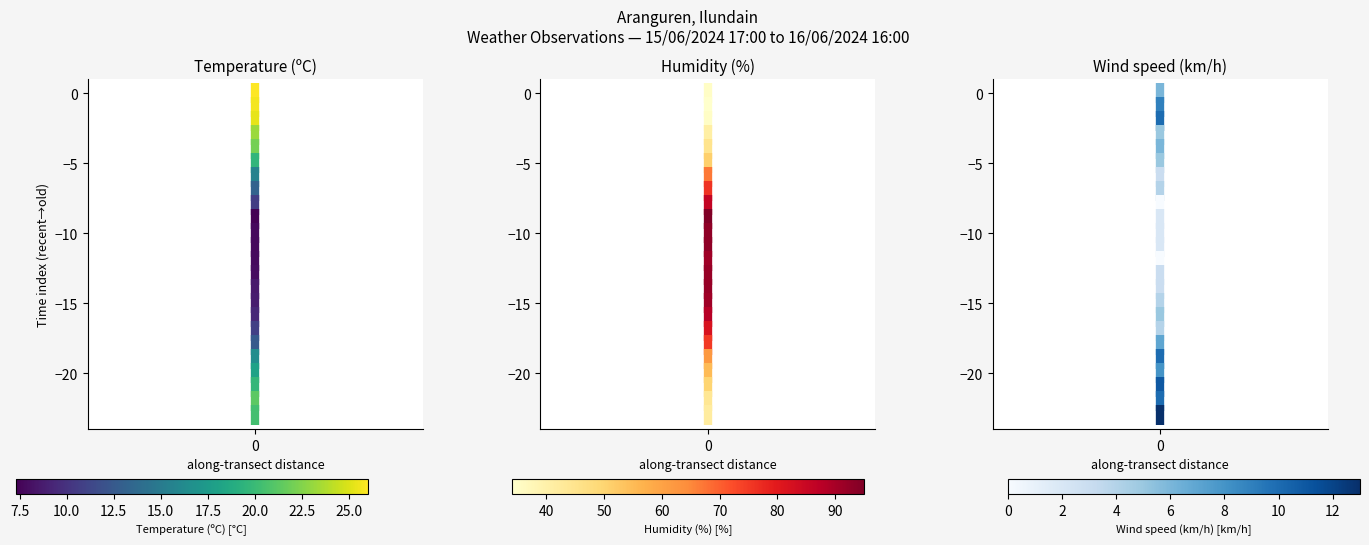

Reading left to right, list all the values displayed in this chart.

Temperature (ºC): 0	-1	-2	-3	-4	-5	-6	-7	-8	-9	-10	-11	-12	-13	-14	-15	-16	-17	-18	-19	-20	-21	-22	-23
Humidity (%): 0	-1	-2	-3	-4	-5	-6	-7	-8	-9	-10	-11	-12	-13	-14	-15	-16	-17	-18	-19	-20	-21	-22	-23
Wind speed (km/h): 0	-1	-2	-3	-4	-5	-6	-7	-8	-9	-10	-11	-12	-13	-14	-15	-16	-17	-18	-19	-20	-21	-22	-23